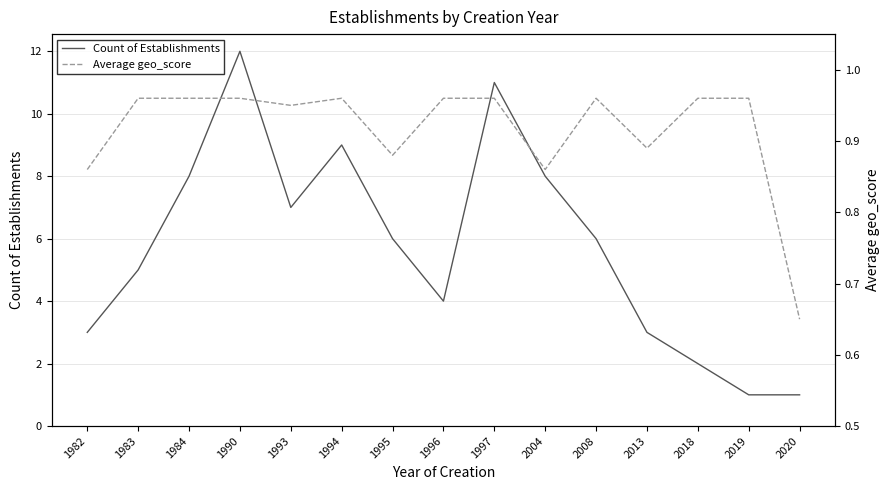

What are all the series names shown in the legend?

Count of Establishments, Average geo_score